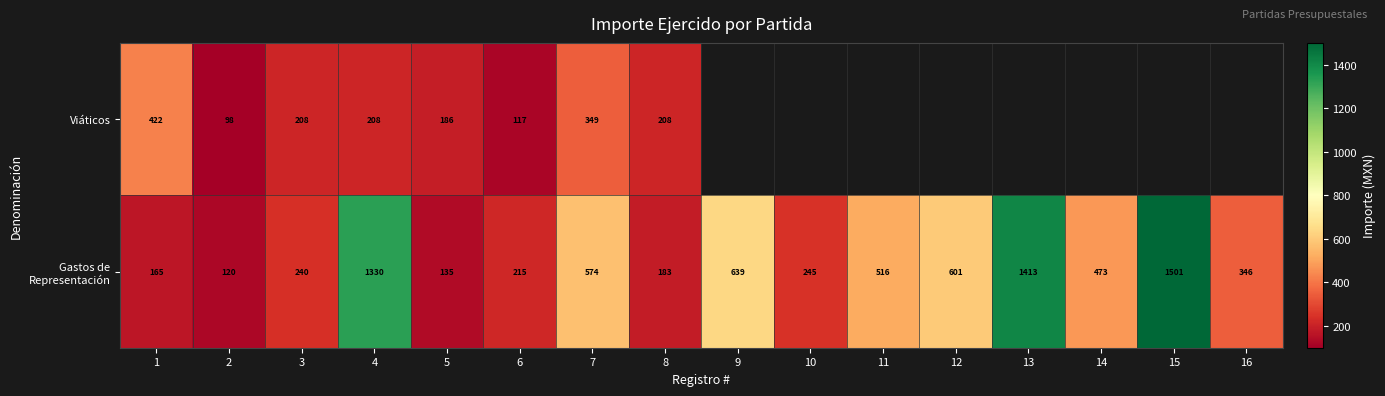

The Viáticos series shows 345 at 4. True or false?

False